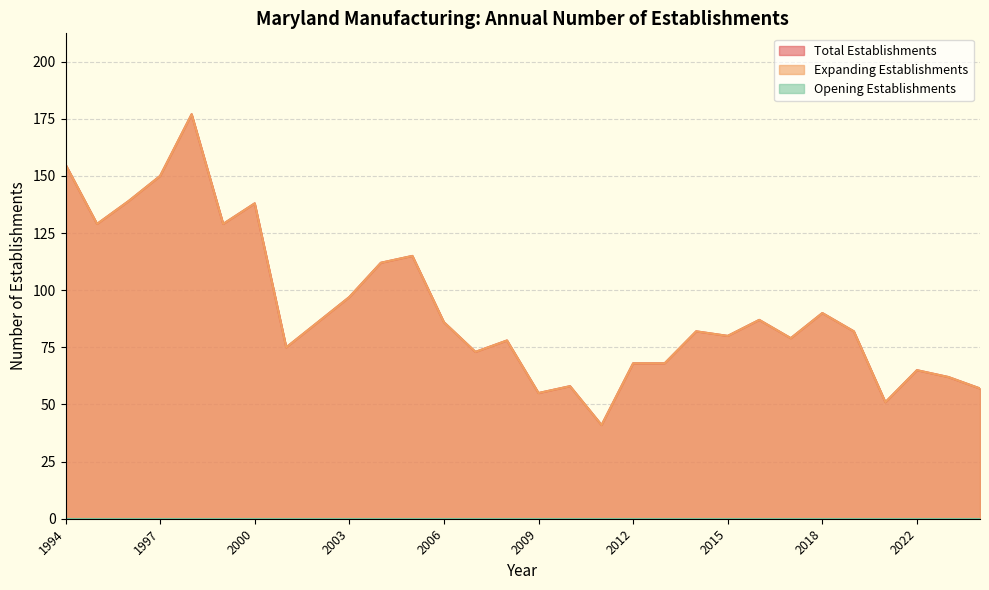

What is the smallest value displayed?

41